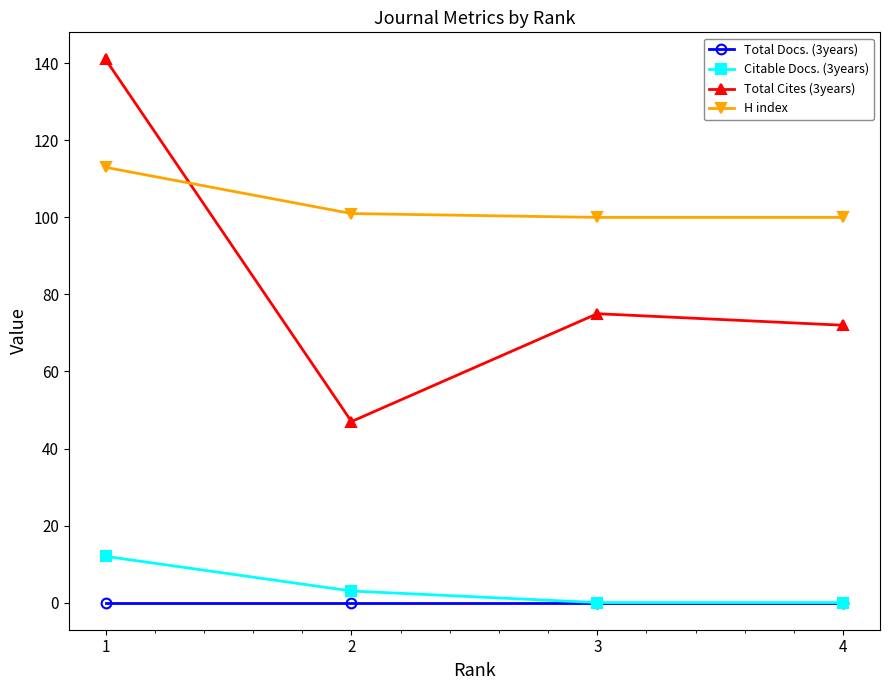

True or false: H index and Citable Docs. (3years) intersect in this chart.

False